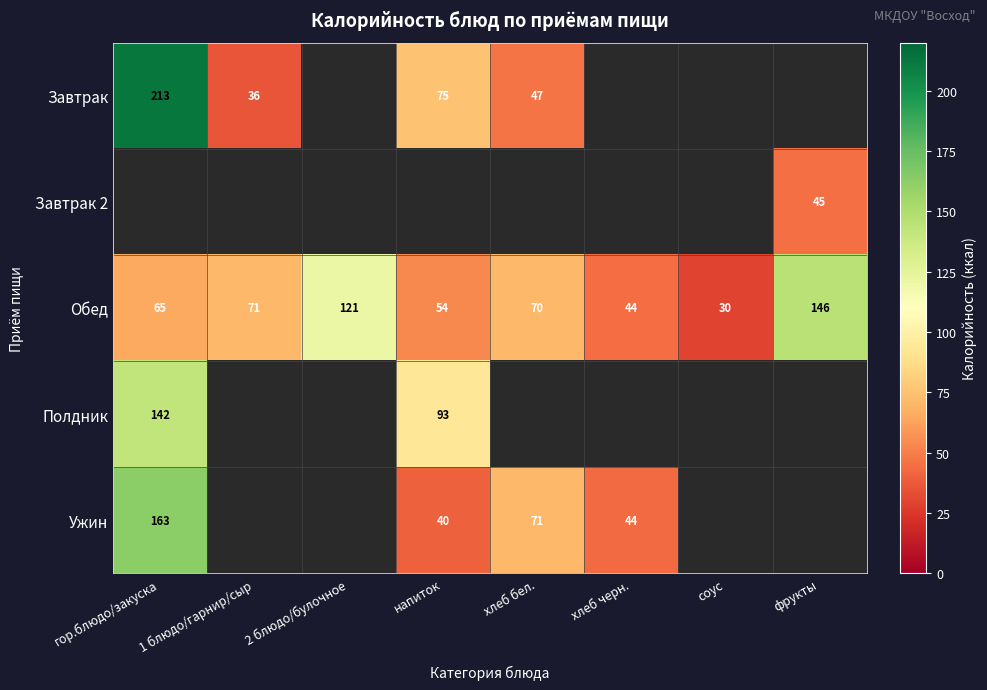

At how many categories does at least one series exceed 147?

1